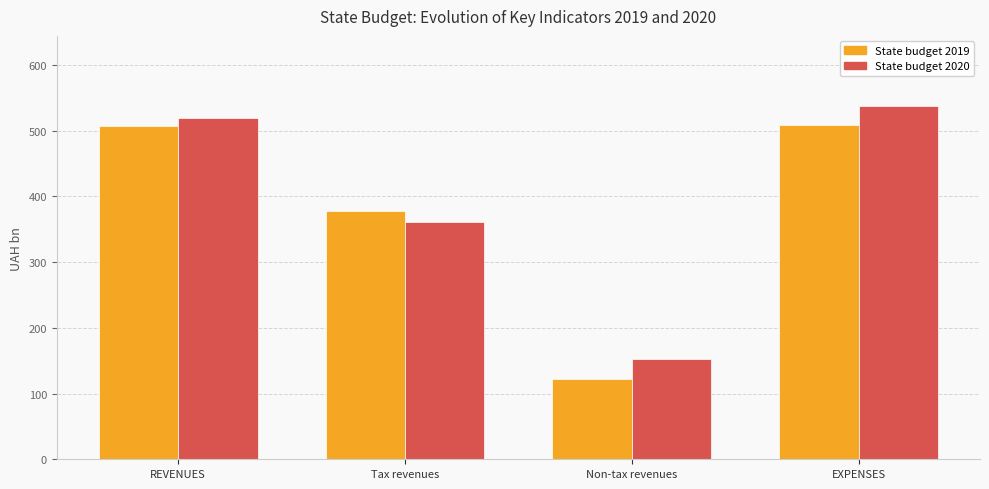

What is the difference between the second highest and second lowest values in the State budget 2019 series?

129.3